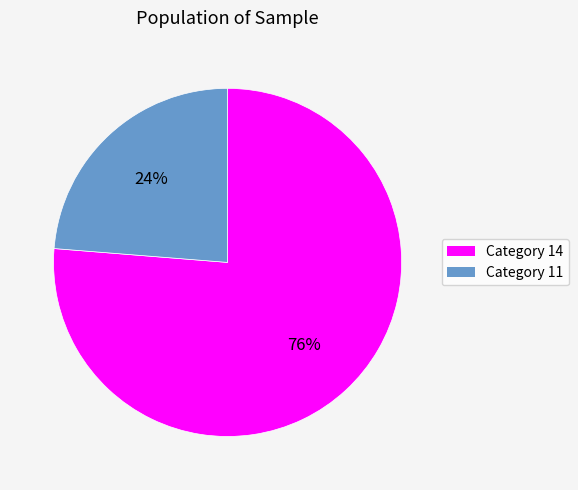

To the nearest percent, what is the average slice percentage?

50%